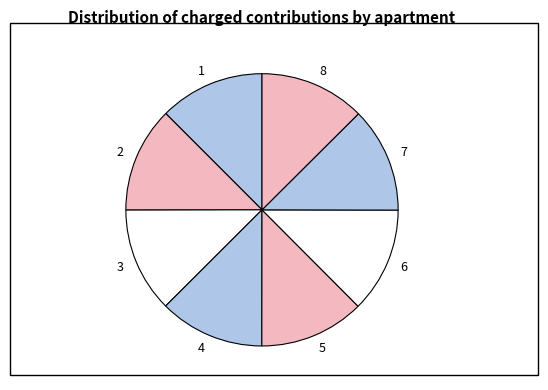

Approximately how many times larger is the value at 7 compared to 4?

1.0